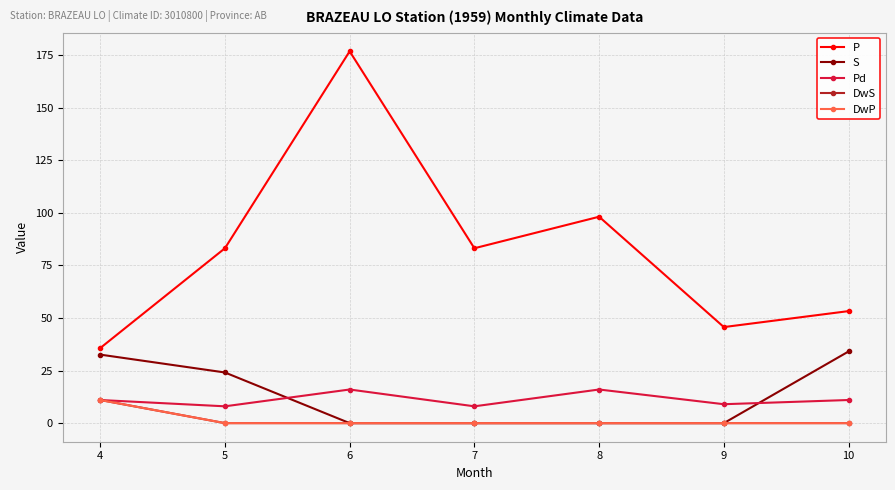

What is the highest value of the S series?

34.1